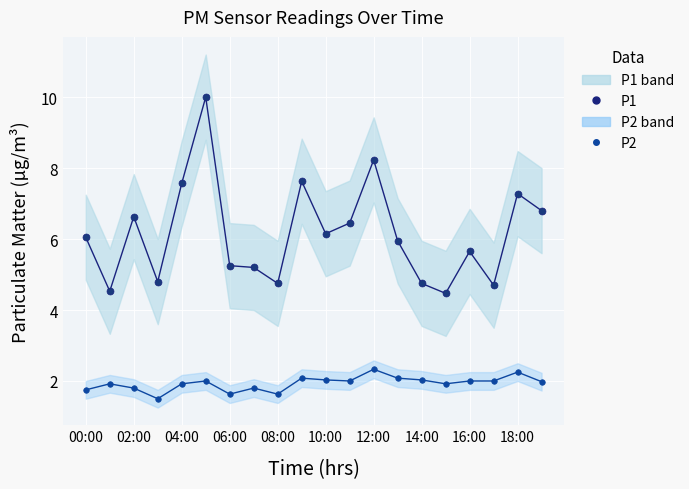

In P2 (experimental), how many points are higher than both neighbors (excluding endpoints)?

6